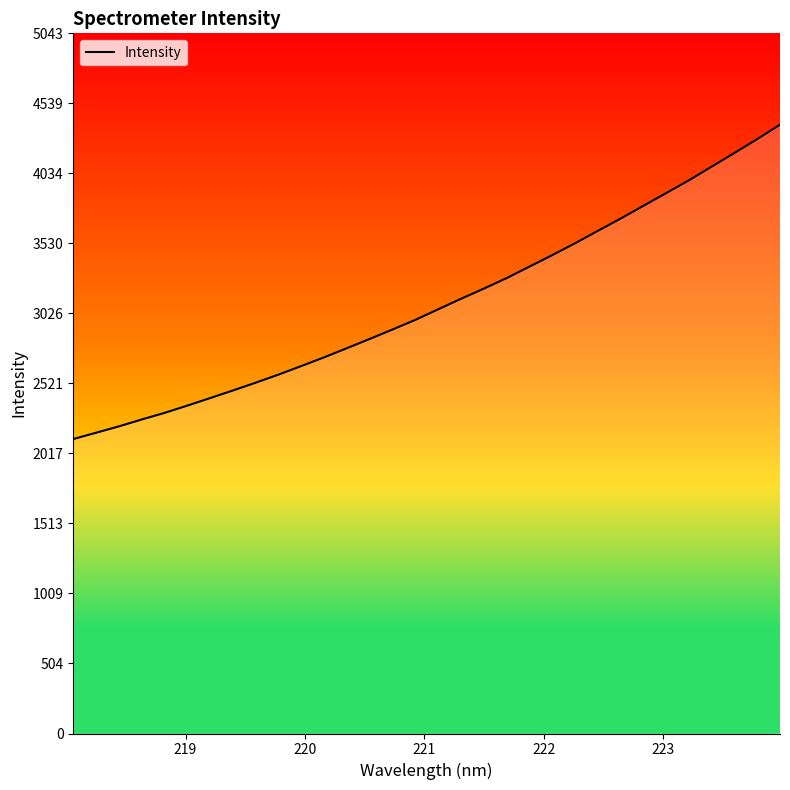

What is the minimum value for Intensity?

2120.6